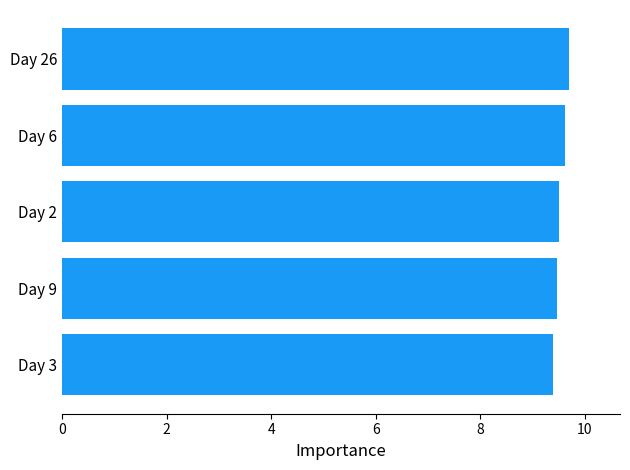

True or false: the data shows 3.8 at Day 3.

False